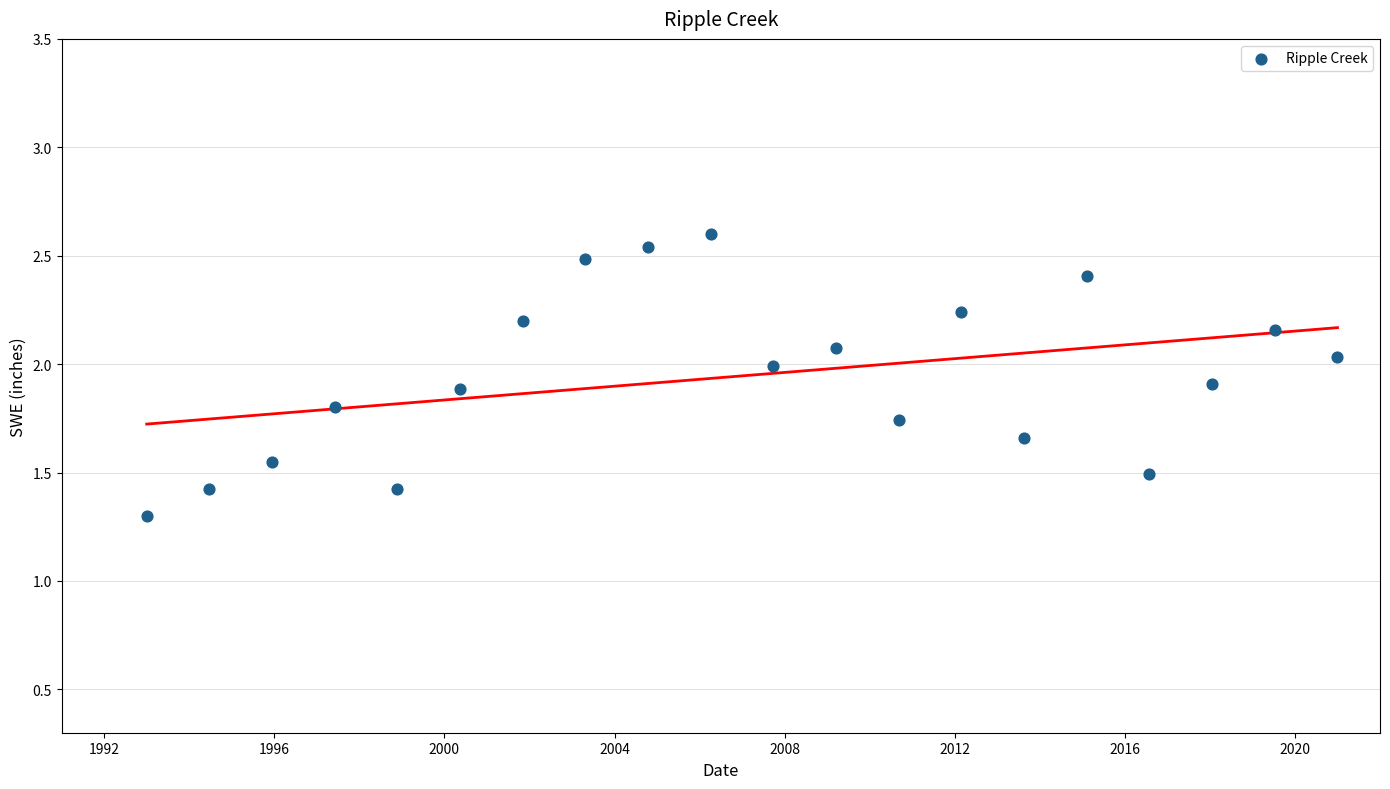

What Y value in the scatter plot is closest to 1?

1.3